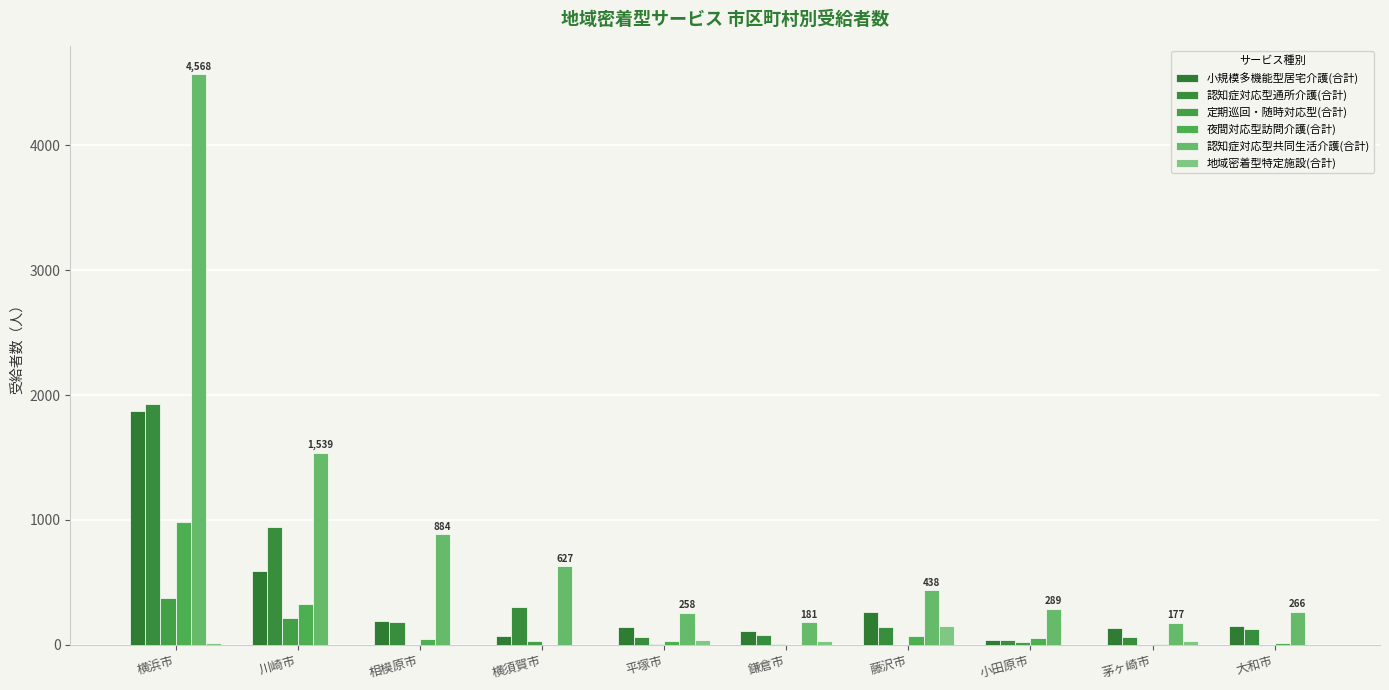

Rank the categories by 認知症対応型通所介護(合計) value from lowest to highest.

小田原市, 平塚市, 茅ヶ崎市, 鎌倉市, 大和市, 藤沢市, 相模原市, 横須賀市, 川崎市, 横浜市